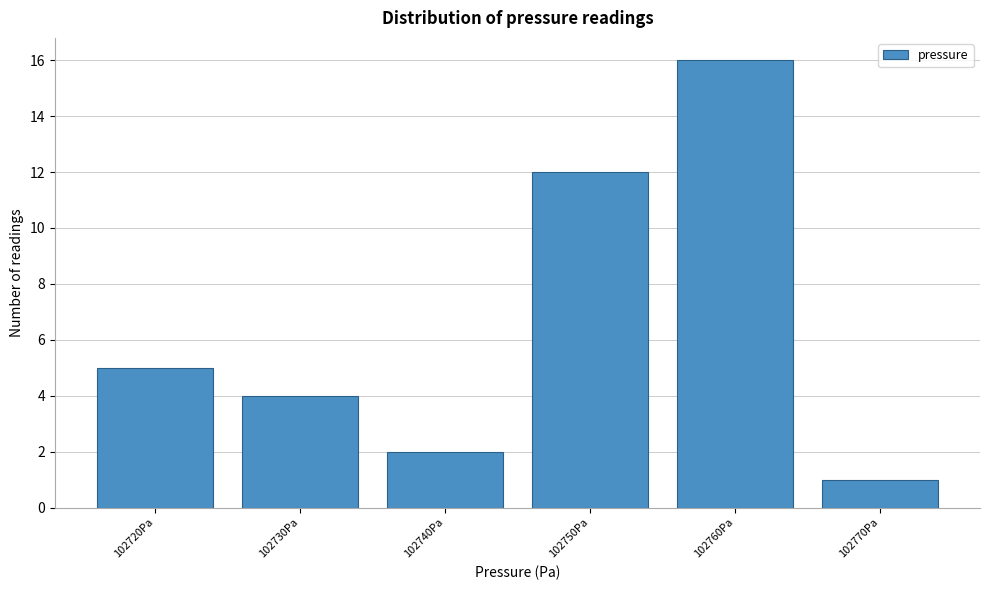

Reading right to left, what are all the values shown in this chart?

102770Pa=1	102760Pa=16	102750Pa=12	102740Pa=2	102730Pa=4	102720Pa=5